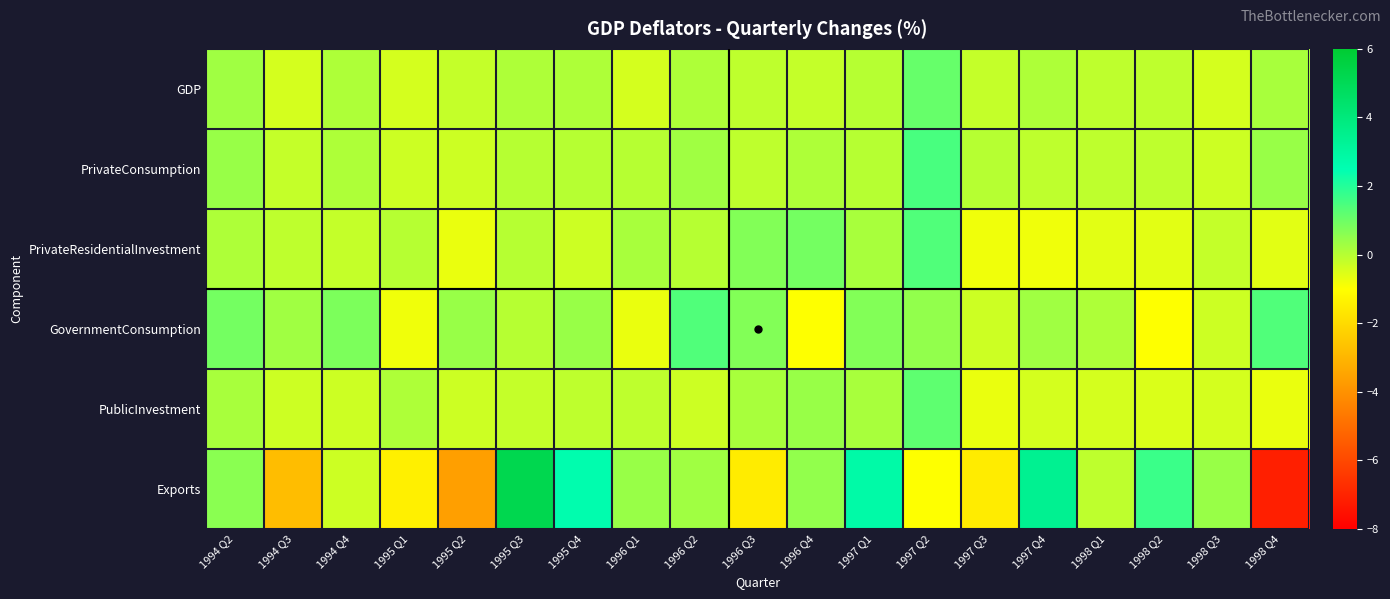

Reading left to right, transcribe all the data shown in this chart.

GDP: 1994 Q2=0.3	1994 Q3=-0.4	1994 Q4=0.1	1995 Q1=-0.4	1995 Q2=-0.2	1995 Q3=0.1	1995 Q4=0.1	1996 Q1=-0.4	1996 Q2=0.1	1996 Q3=-0.1	1996 Q4=-0.2	1997 Q1=-0.0	1997 Q2=1.1	1997 Q3=-0.2	1997 Q4=0.1	1998 Q1=-0.1	1998 Q2=-0.1	1998 Q3=-0.4	1998 Q4=0.2
PrivateConsumption: 1994 Q2=0.4	1994 Q3=-0.2	1994 Q4=0.1	1995 Q1=-0.3	1995 Q2=-0.3	1995 Q3=-0.0	1995 Q4=0.0	1996 Q1=-0.0	1996 Q2=0.3	1996 Q3=-0.1	1996 Q4=0.1	1997 Q1=0.0	1997 Q2=1.5	1997 Q3=-0.0	1997 Q4=-0.1	1998 Q1=-0.1	1998 Q2=-0.1	1998 Q3=-0.3	1998 Q4=0.4
PrivateResidentialInvestment: 1994 Q2=0.1	1994 Q3=-0.1	1994 Q4=-0.2	1995 Q1=-0.0	1995 Q2=-0.7	1995 Q3=0.0	1995 Q4=-0.3	1996 Q1=0.2	1996 Q2=-0.0	1996 Q3=0.7	1996 Q4=0.9	1997 Q1=0.2	1997 Q2=1.4	1997 Q3=-0.8	1997 Q4=-0.8	1998 Q1=-0.6	1998 Q2=-0.6	1998 Q3=-0.2	1998 Q4=-0.6
GovernmentConsumption: 1994 Q2=0.9	1994 Q3=0.3	1994 Q4=0.8	1995 Q1=-0.8	1995 Q2=0.4	1995 Q3=-0.0	1995 Q4=0.4	1996 Q1=-0.7	1996 Q2=1.4	1996 Q3=0.7	1996 Q4=-1.0	1997 Q1=0.7	1997 Q2=0.5	1997 Q3=-0.3	1997 Q4=0.3	1998 Q1=0.1	1998 Q2=-1.0	1998 Q3=-0.3	1998 Q4=1.4
PublicInvestment: 1994 Q2=0.2	1994 Q3=-0.3	1994 Q4=-0.3	1995 Q1=0.1	1995 Q2=-0.3	1995 Q3=-0.2	1995 Q4=-0.1	1996 Q1=-0.1	1996 Q2=-0.3	1996 Q3=0.2	1996 Q4=0.4	1997 Q1=0.2	1997 Q2=1.2	1997 Q3=-0.7	1997 Q4=-0.4	1998 Q1=-0.4	1998 Q2=-0.5	1998 Q3=-0.4	1998 Q4=-0.7
Exports: 1994 Q2=0.6	1994 Q3=-2.8	1994 Q4=-0.3	1995 Q1=-1.4	1995 Q2=-3.6	1995 Q3=5.2	1995 Q4=2.6	1996 Q1=0.4	1996 Q2=0.3	1996 Q3=-1.5	1996 Q4=0.5	1997 Q1=2.8	1997 Q2=-1.0	1997 Q3=-1.5	1997 Q4=3.4	1998 Q1=-0.1	1998 Q2=1.7	1998 Q3=0.4	1998 Q4=-7.1